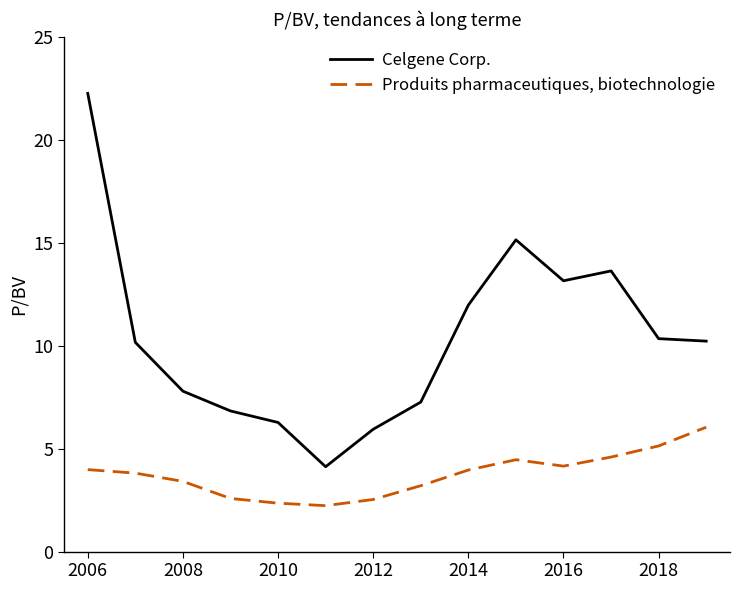

Which series has the largest total across all categories?

Celgene Corp.